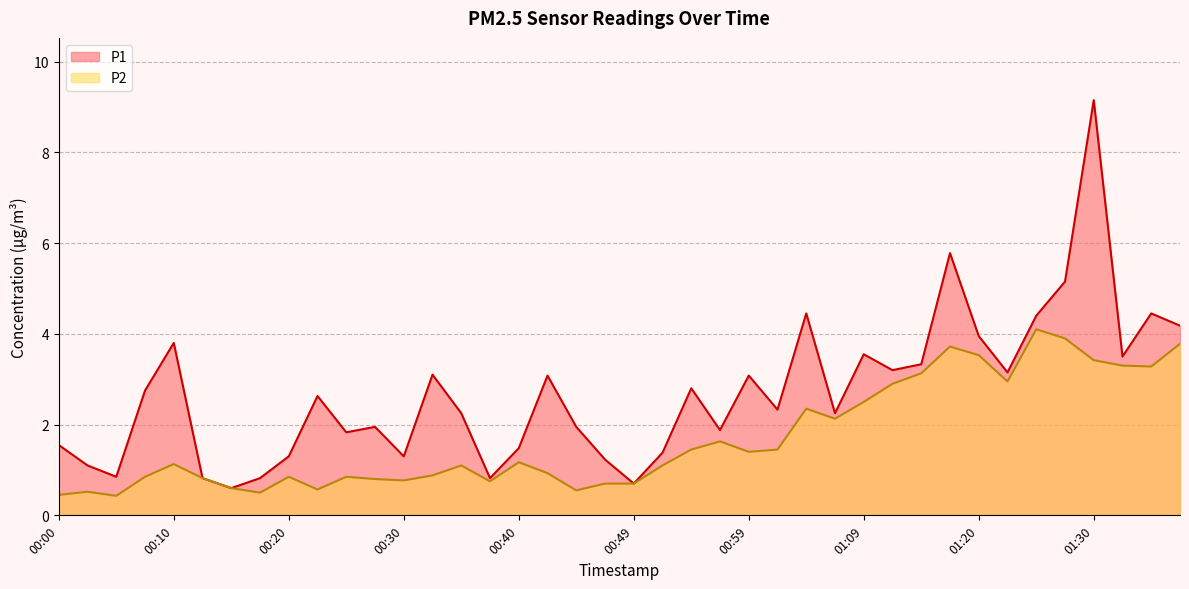

Reading left to right, extract all data points from this chart.

P1: 1.6	1.1	0.8	2.8	3.8	0.8	0.6	0.8	1.3	2.6	1.8	1.9	1.3	3.1	2.2	0.8	1.5	3.1	1.9	1.2	0.7	1.4	2.8	1.9	3.1	2.3	4.5	2.2	3.5	3.2	3.3	5.8	4.0	3.1	4.4	5.2	9.2	3.5	4.5	4.2
P2: 0.5	0.5	0.4	0.8	1.1	0.8	0.6	0.5	0.8	0.6	0.8	0.8	0.8	0.9	1.1	0.8	1.2	0.9	0.6	0.7	0.7	1.1	1.4	1.6	1.4	1.4	2.4	2.1	2.5	2.9	3.1	3.7	3.5	3.0	4.1	3.9	3.4	3.3	3.3	3.8